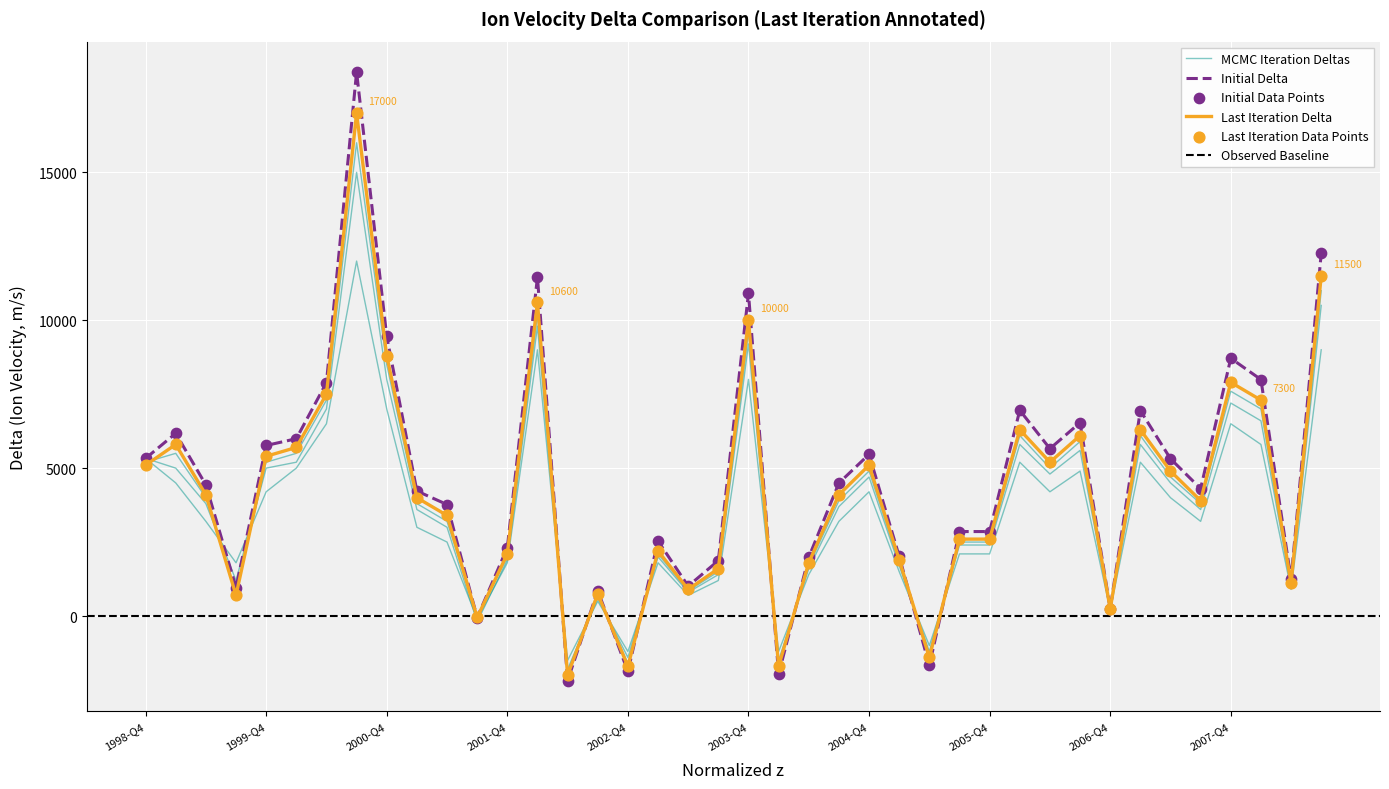

What is the ratio of the value at 2005-Q4 to the value at 2004-Q2?

1.4